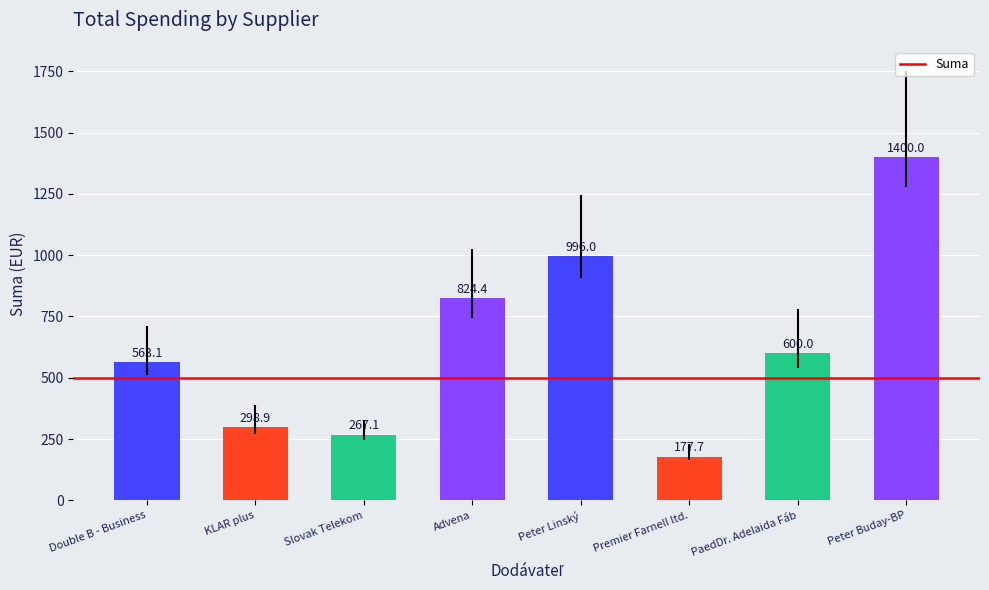

What is the greatest value displayed?

1400.0